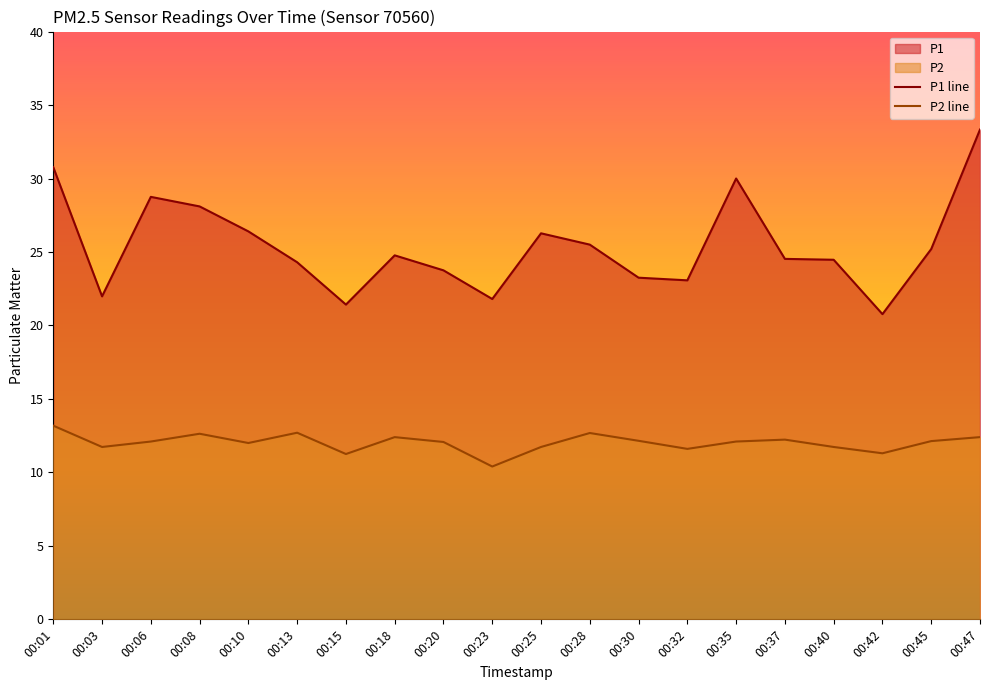

Reading left to right, what are all the values shown in this chart?

P1 line: 30.8	22.0	28.8	28.1	26.4	24.3	21.4	24.8	23.8	21.8	26.3	25.5	23.2	23.1	30.0	24.5	24.5	20.8	25.2	33.3
P2 line: 13.2	11.7	12.1	12.6	12.0	12.7	11.2	12.4	12.1	10.4	11.7	12.7	12.2	11.6	12.1	12.2	11.7	11.3	12.1	12.4